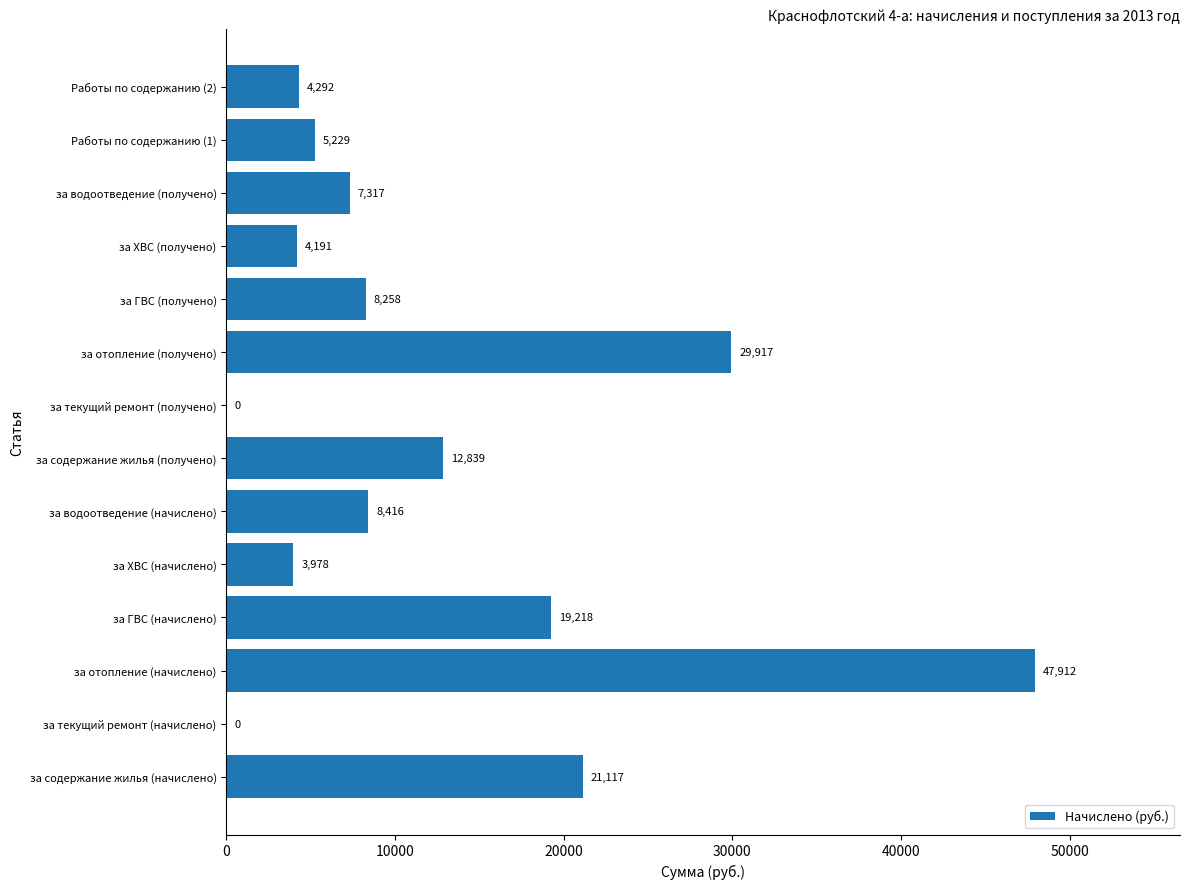

At which category does the chart reach its peak across all series?

за отопление (начислено)